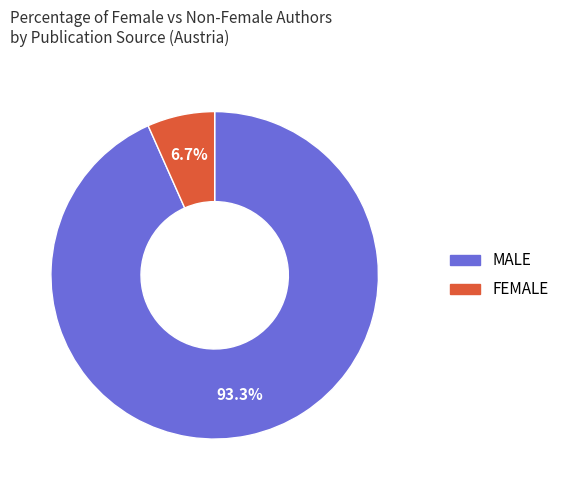

Count the number of slices in the pie.

2